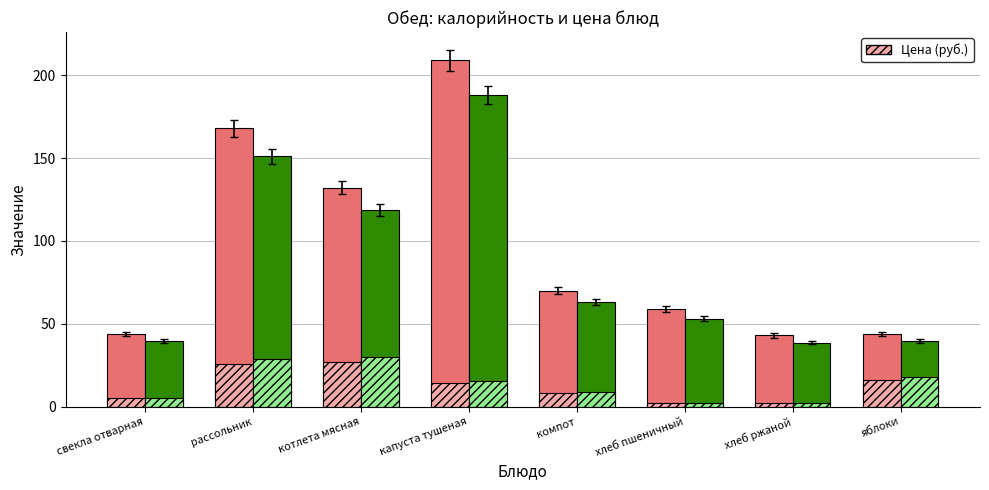

At which category is the sum across all series the highest?

капуста тушеная